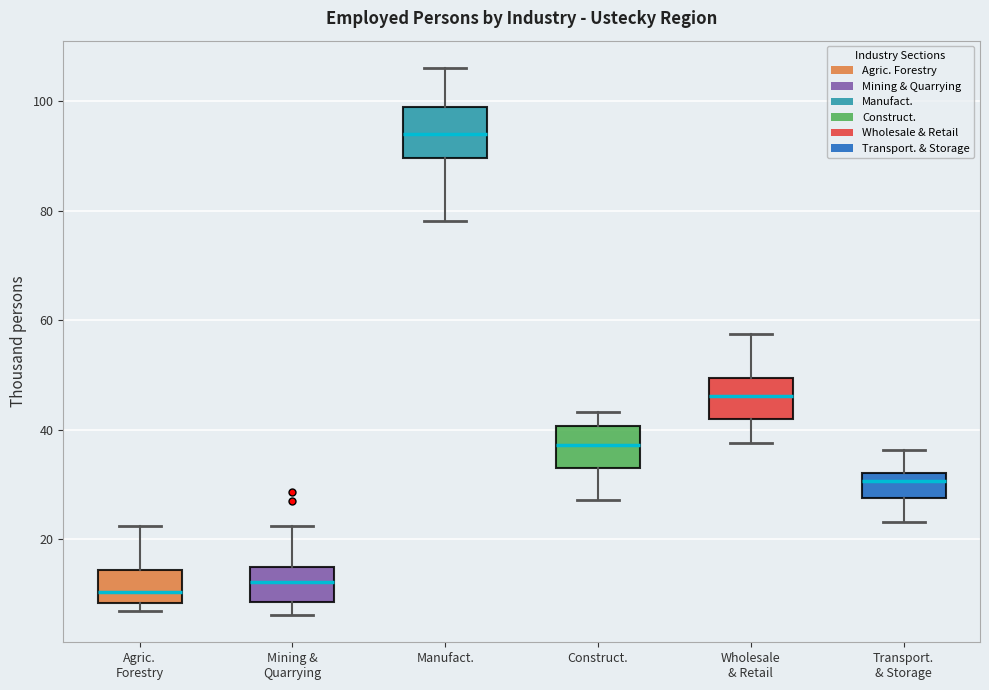

Reading left to right, read every box against the y-axis: the position of its median line, the range the box covers, and the ends of its whiskers. The values are not printed on the chart, so give them approximately, as read against the axis.

Agric. Forestry: median 10, box 8 to 14, whiskers 6 to 22
Mining & Quarrying: median 12, box 8 to 14, whiskers 6 to 22
Manufact.: median 94, box 90 to 98, whiskers 78 to 106
Construct.: median 38, box 32 to 40, whiskers 28 to 44
Wholesale & Retail: median 46, box 42 to 50, whiskers 38 to 58
Transport. & Storage: median 30, box 28 to 32, whiskers 24 to 36